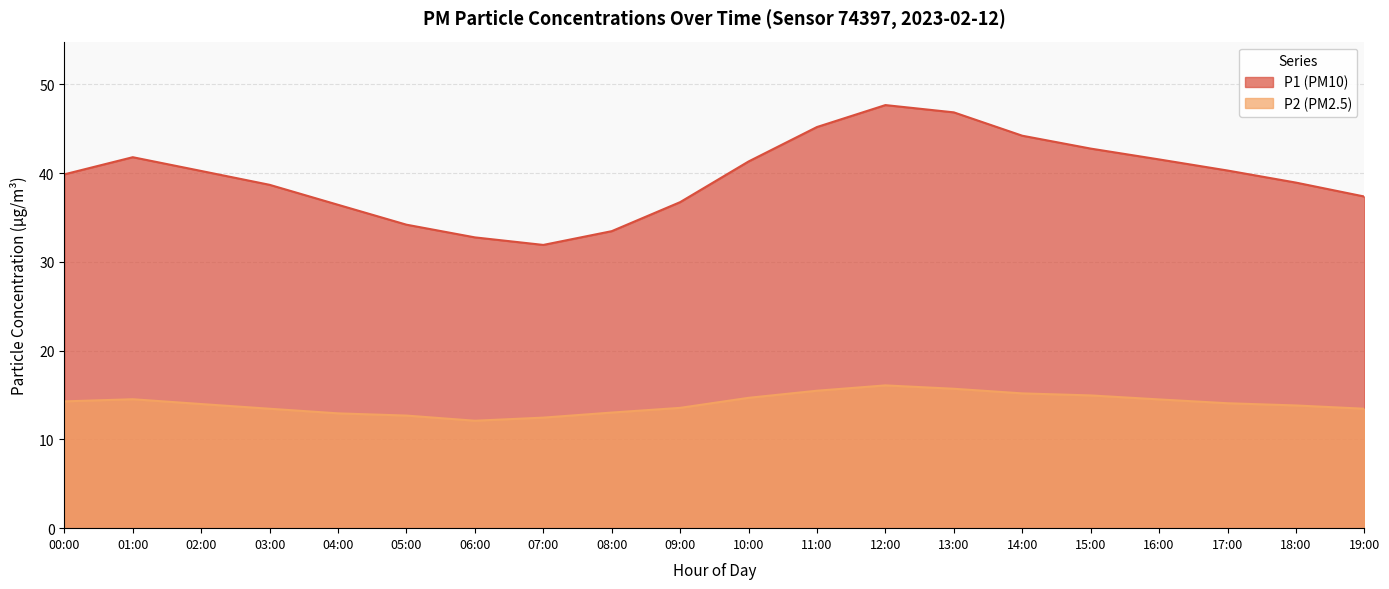

The value of P1 at 10:00 is 41.3. True or false?

True